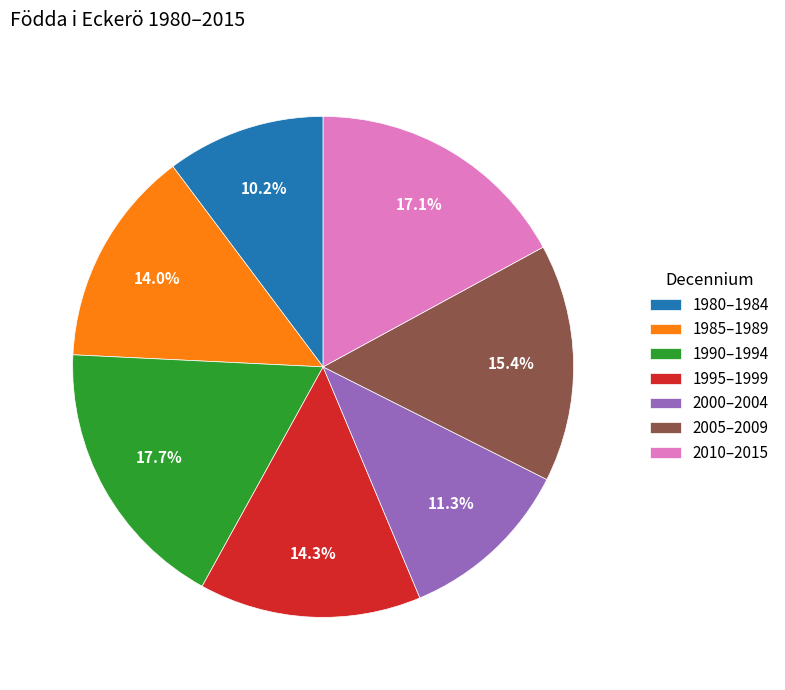

Which has a higher value, 1980–1984 or 1990–1994?

1990–1994